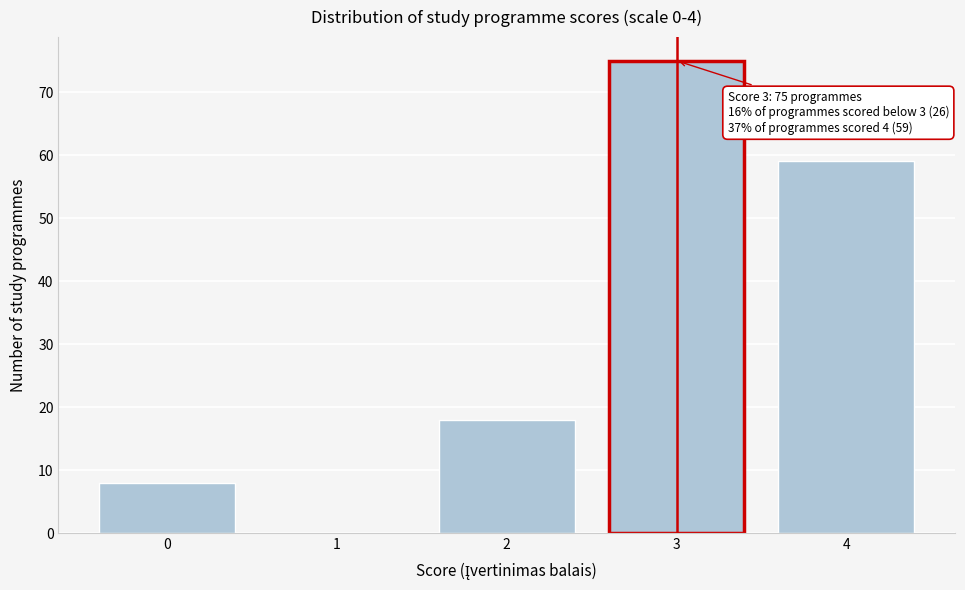

Reading right to left, what are all the values shown in this chart?

4=59	3=75	2=18	1=0	0=8